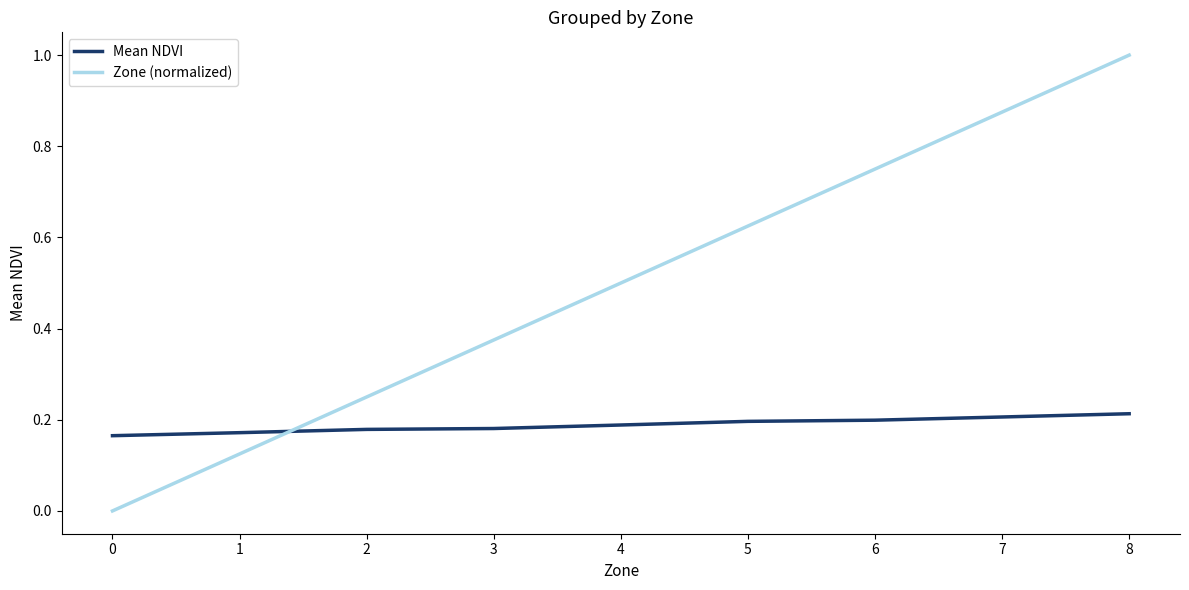

At how many categories does at least one series exceed 0?

9